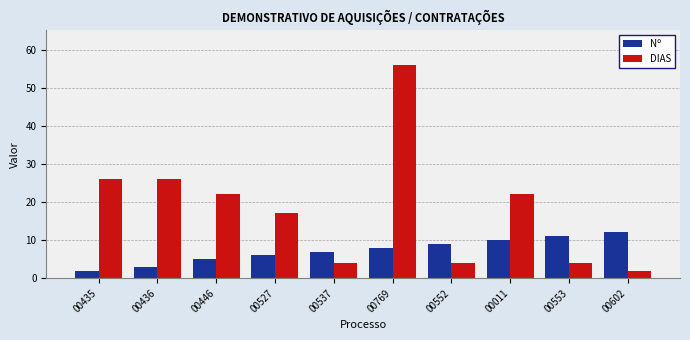

What is the difference between the Nº values at 00446 and 00435?

3